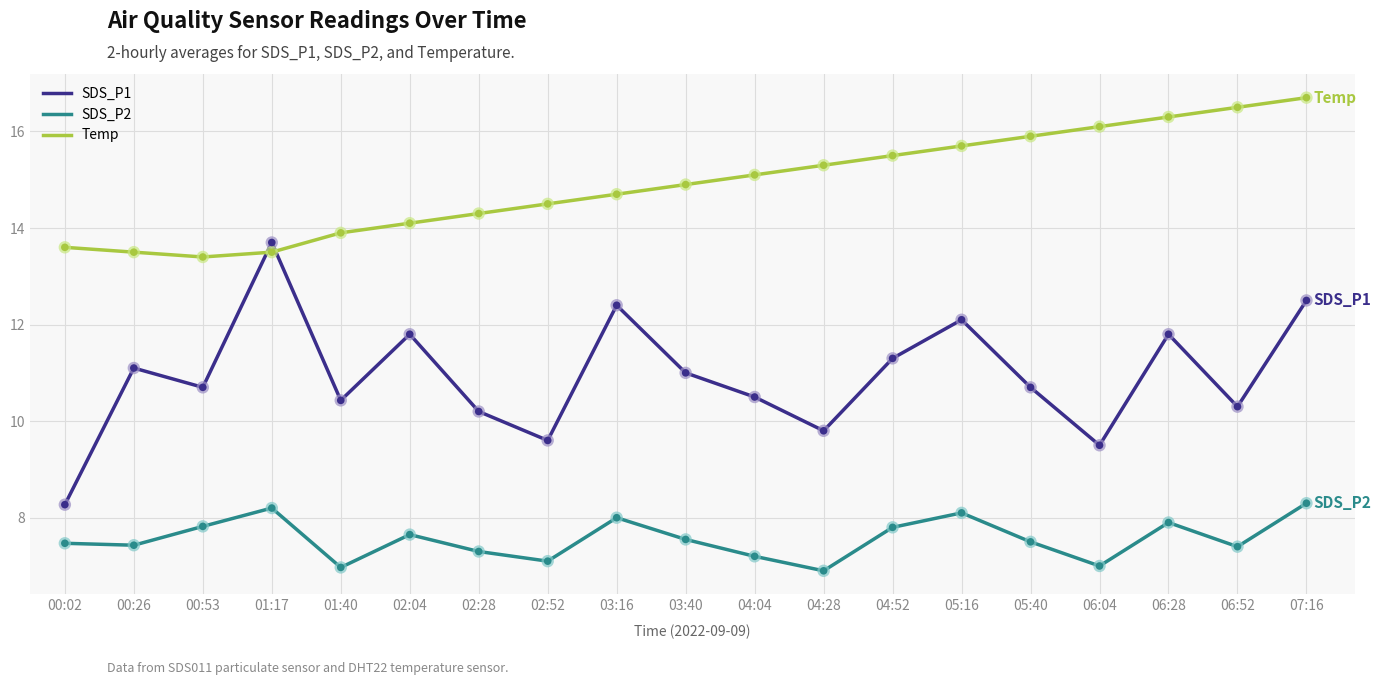

Is the value of SDS_P1 at 00:53 greater than the value of Temp at 02:52?

No